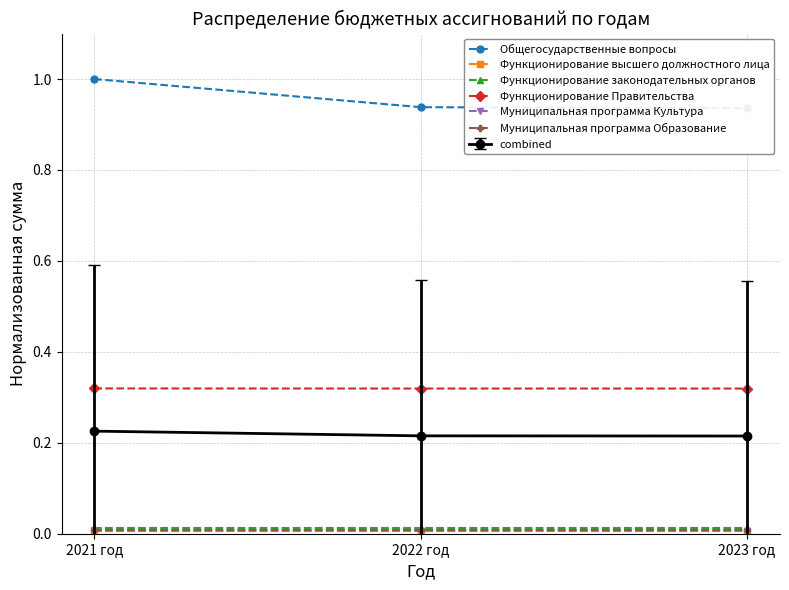

The value of Муниципальная программа Образование at 2023 год is 0.0. True or false?

True